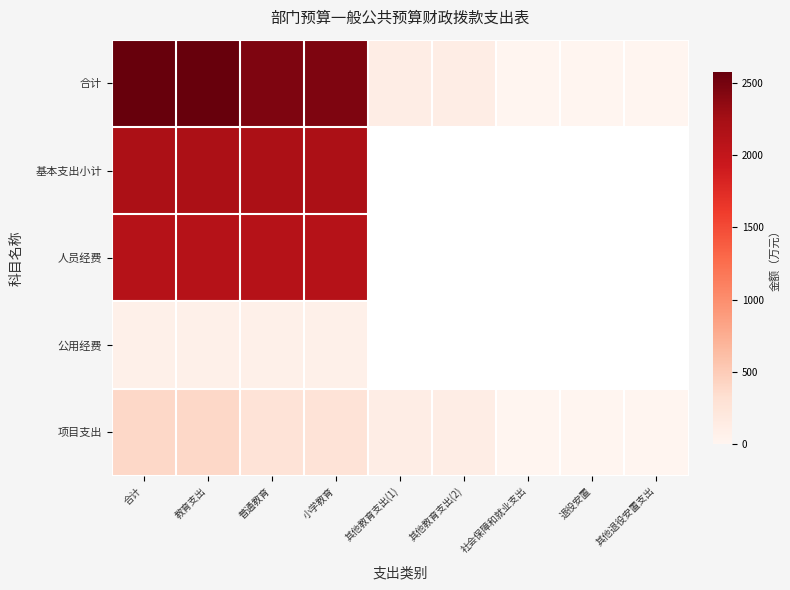

How many values in the 合计 series are below 118?

3